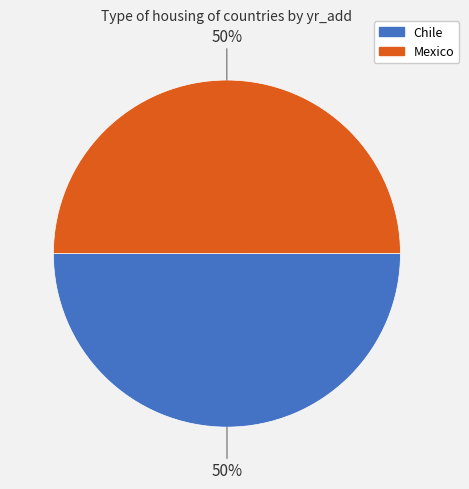

What percentage is the Mexico slice, to the nearest percent?

50%